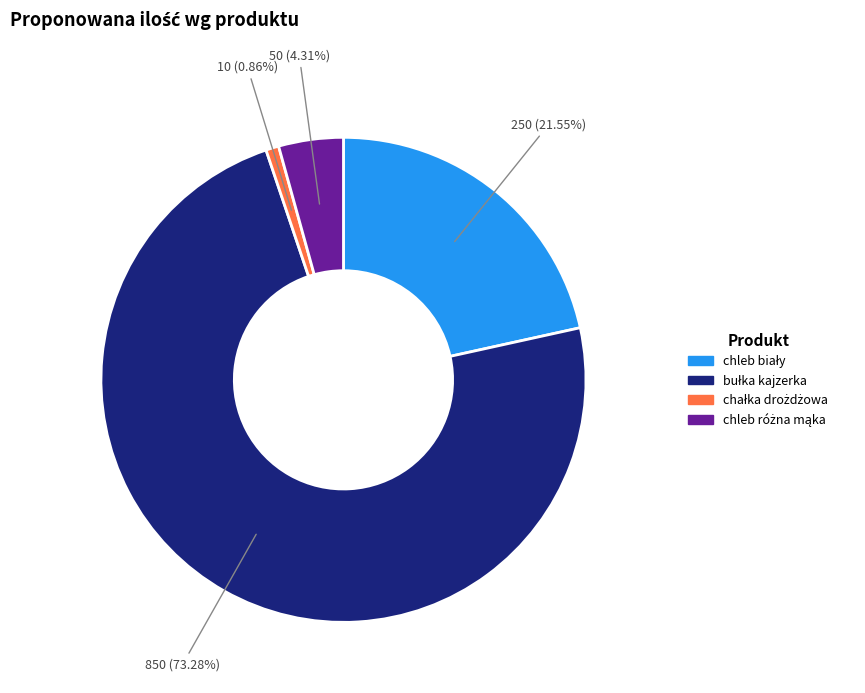

Is there a majority slice in this chart?

Yes